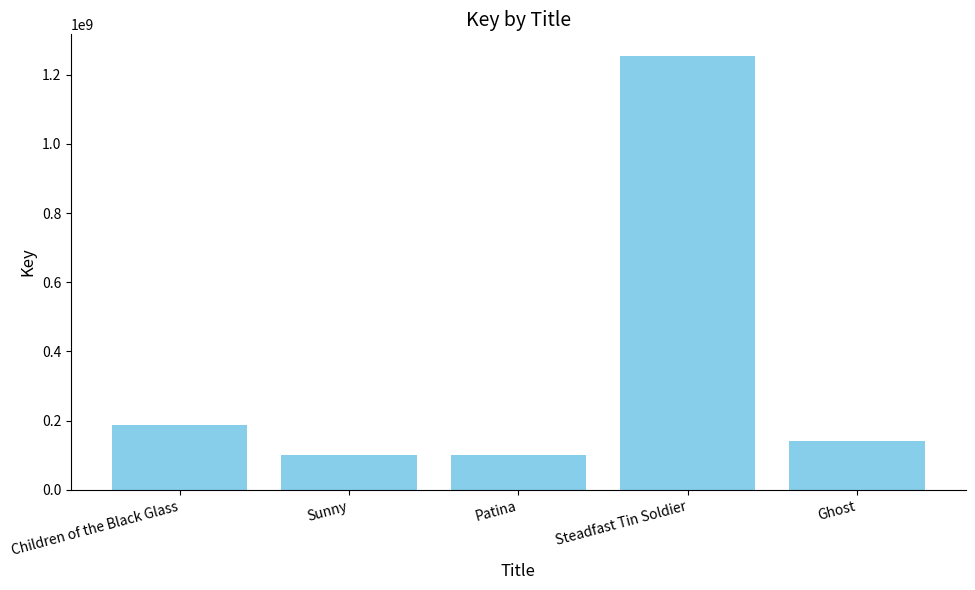

The value at Patina is 100161080. True or false?

True